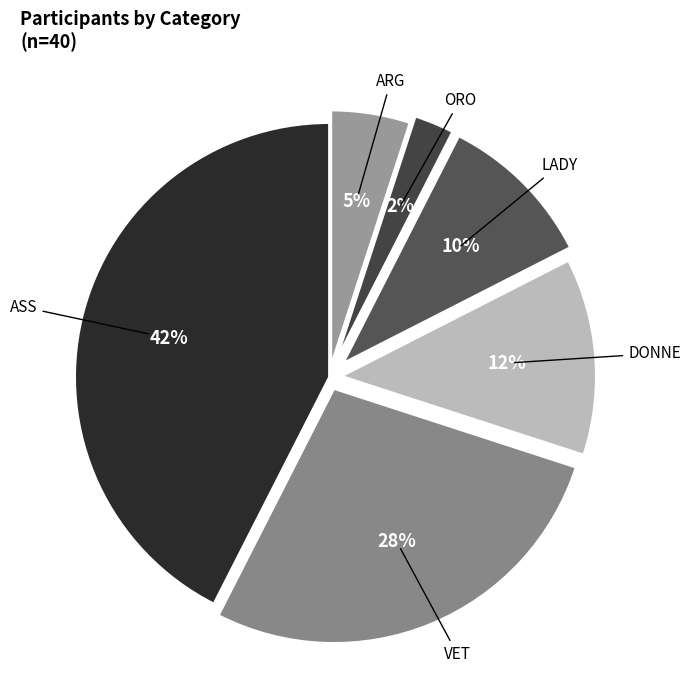

Count the number of slices in the pie.

6